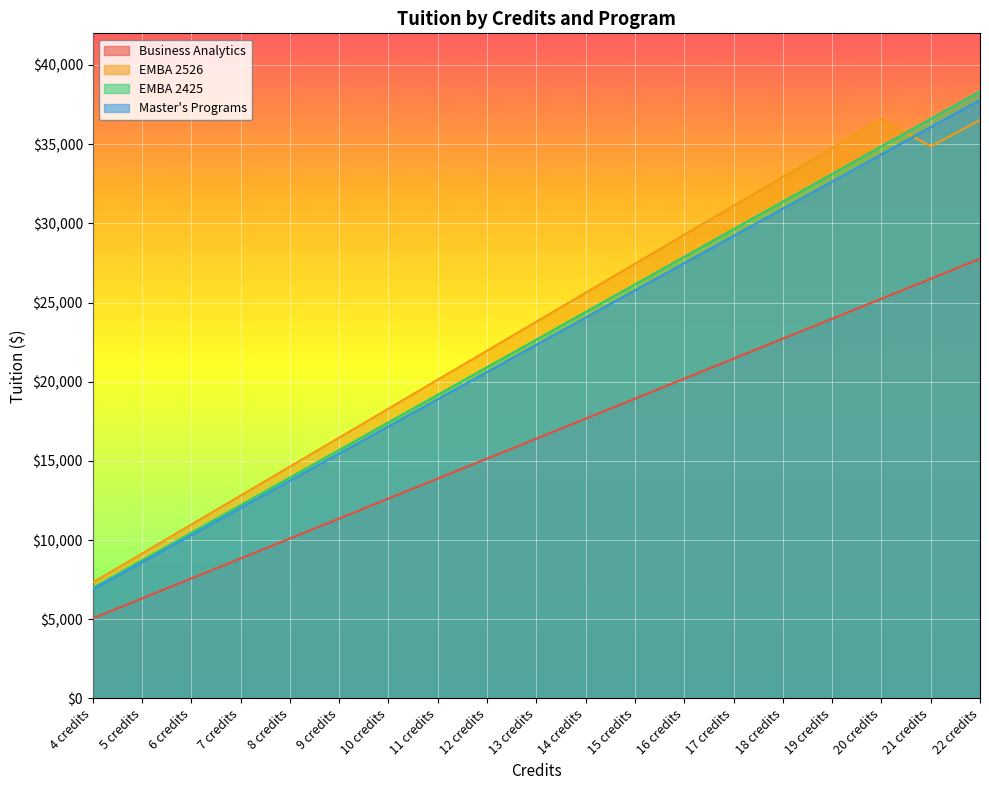

After their last crossing, which series has the higher values: EMBA 2425 or EMBA 2526?

EMBA 2425